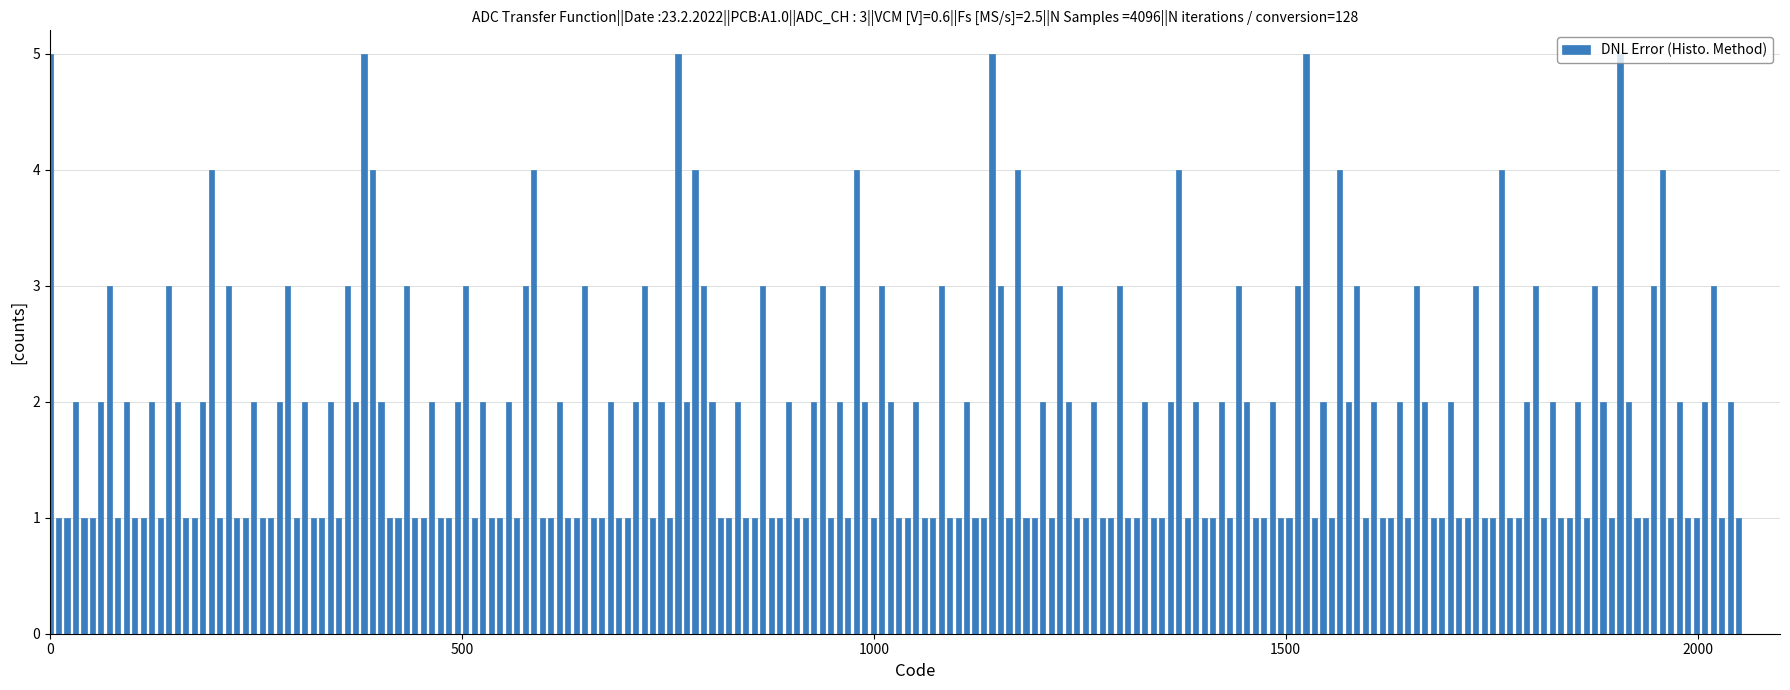

What is the greatest value displayed?

5